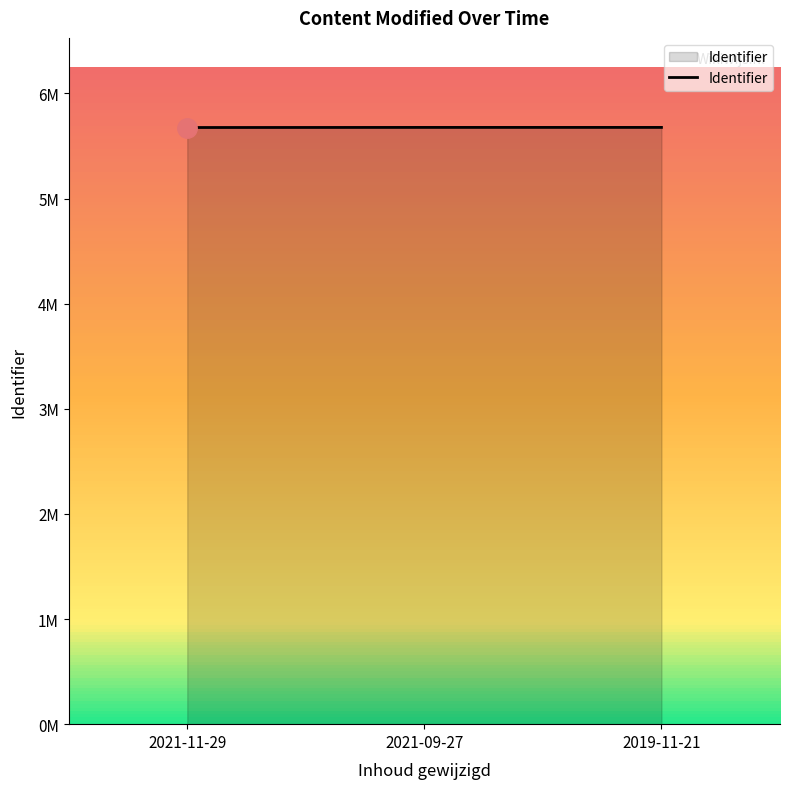

What is the average value?

5676852